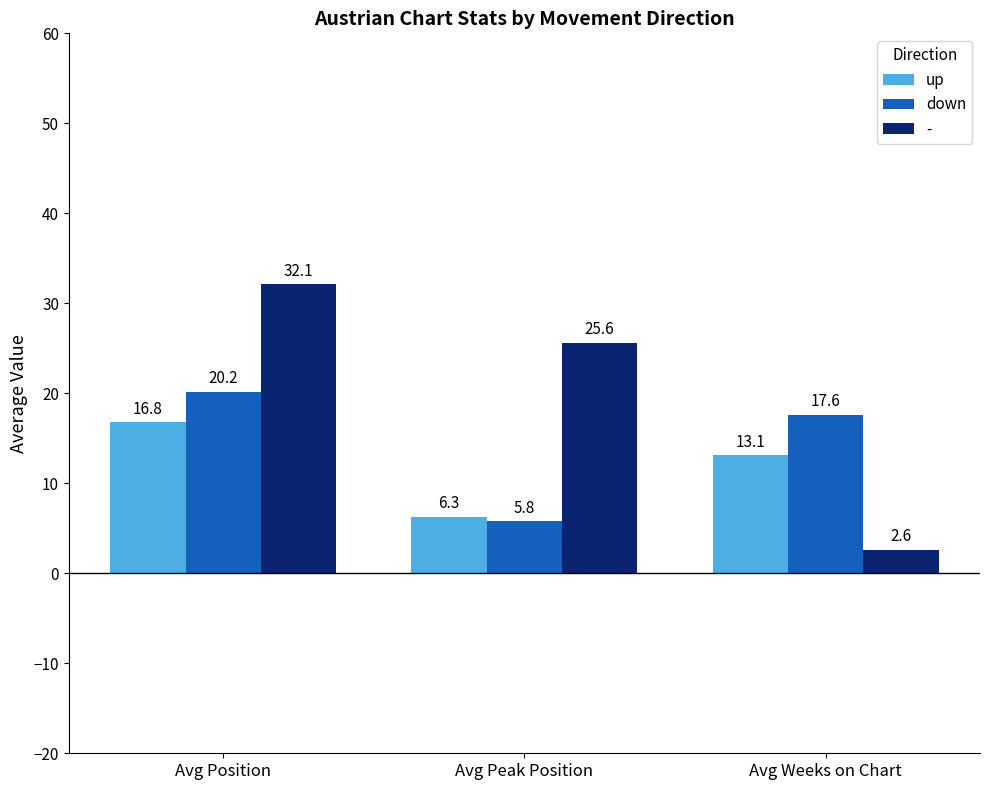

Where does the down series first go above 17?

Avg Position